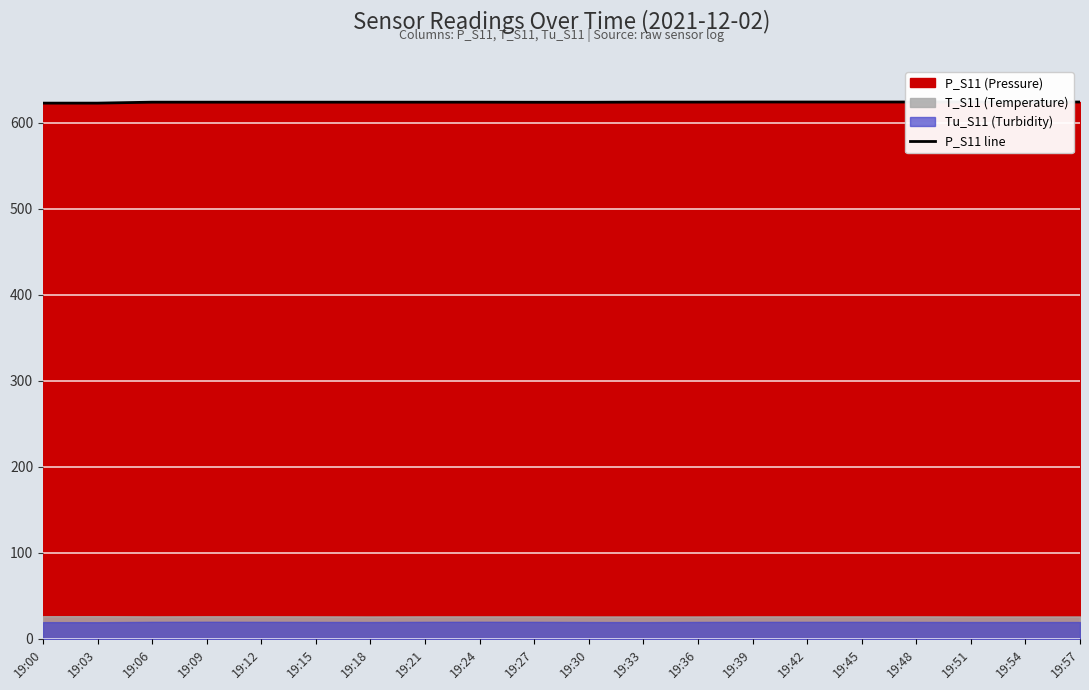

The chart shows a value of 294.8 at 19:54. True or false?

False